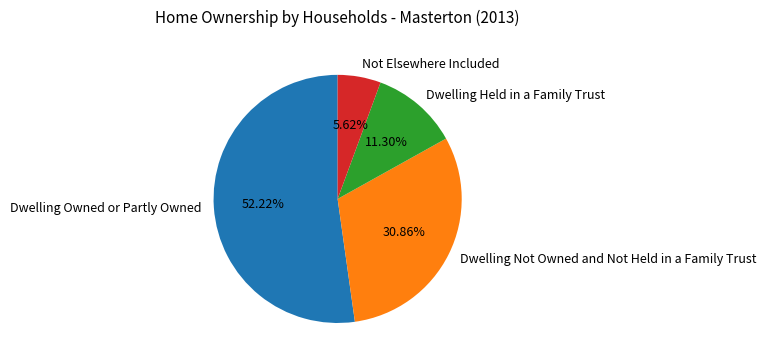

Which has a higher value, Dwelling Not Owned and Not Held in a Family Trust or Dwelling Owned or Partly Owned?

Dwelling Owned or Partly Owned